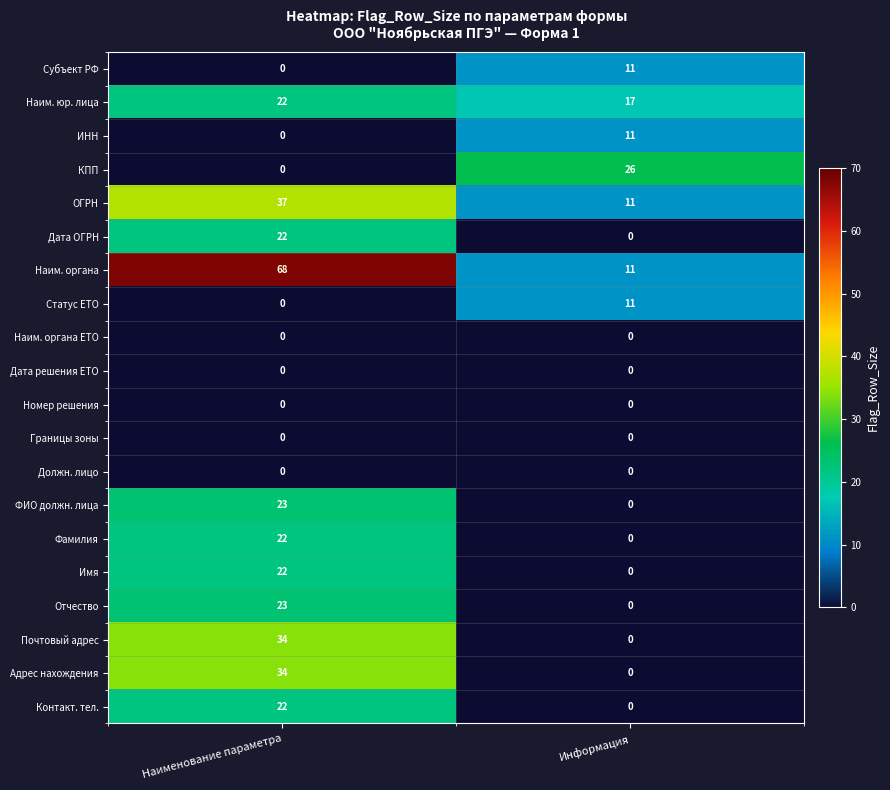

What is the average value of the Отчество series?

12